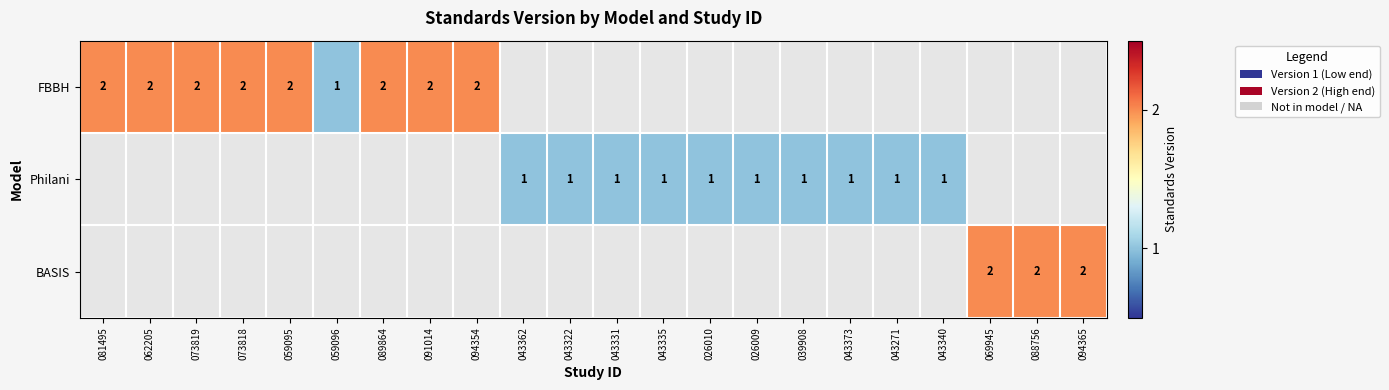

Between 043322 and 043271, which series saw the biggest shift?

Philani